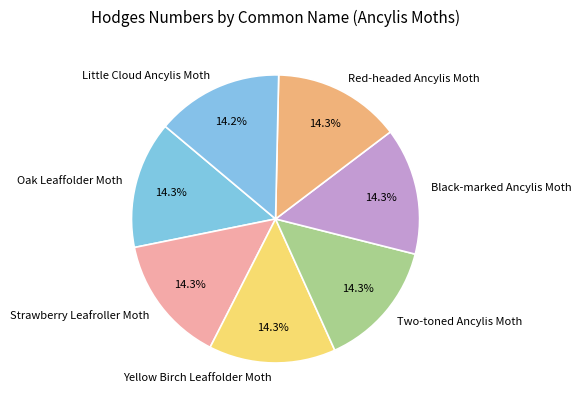

Is Two-toned Ancylis Moth the majority of the pie?

No